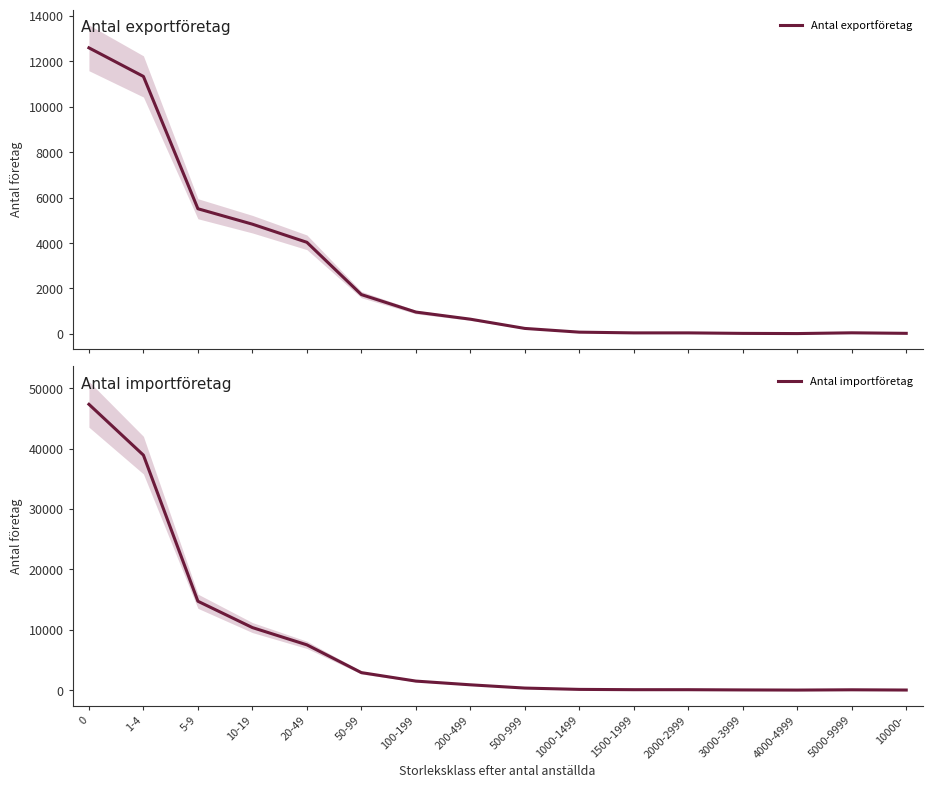

Rank the series by their maximum value, from lowest to highest.

Antal exportföretag, Antal importföretag